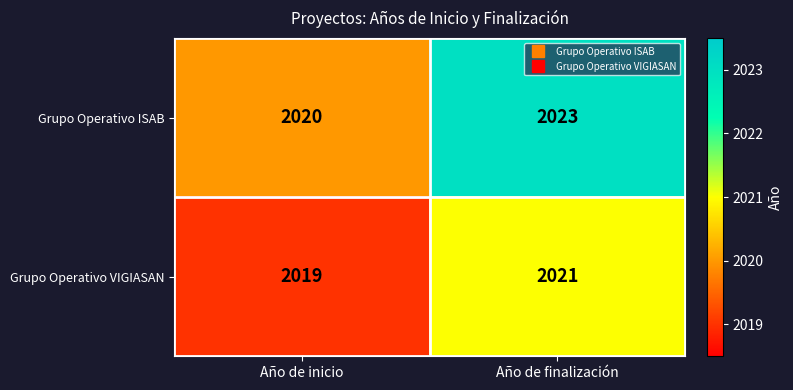

At which label is Grupo Operativo VIGIASAN closest to 2020?

Año de inicio